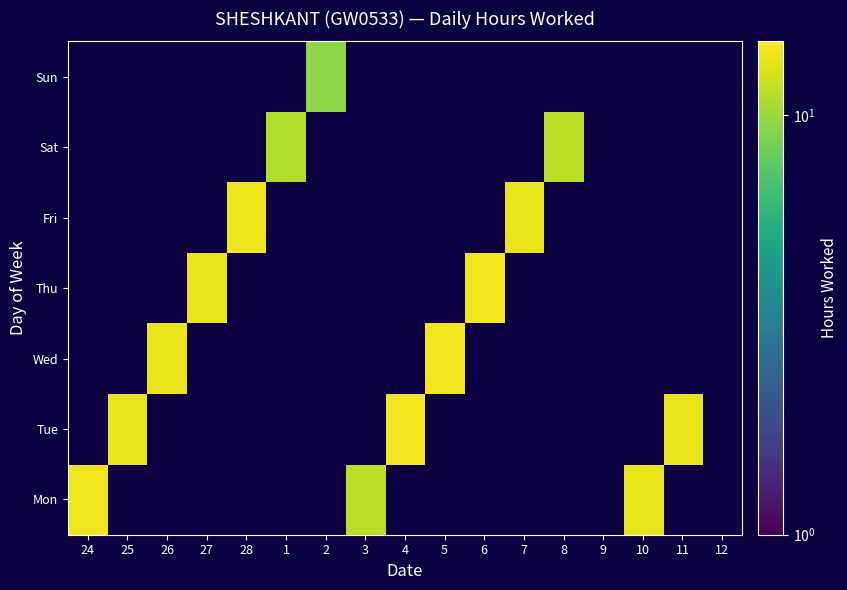

What is the difference between the maximum and minimum values in the Sat series?

11.3